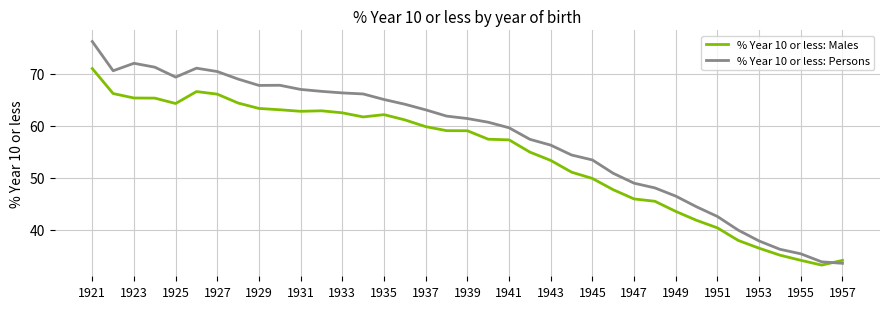

Rank the series by their maximum value, from highest to lowest.

% Year 10 or less: Persons, % Year 10 or less: Males